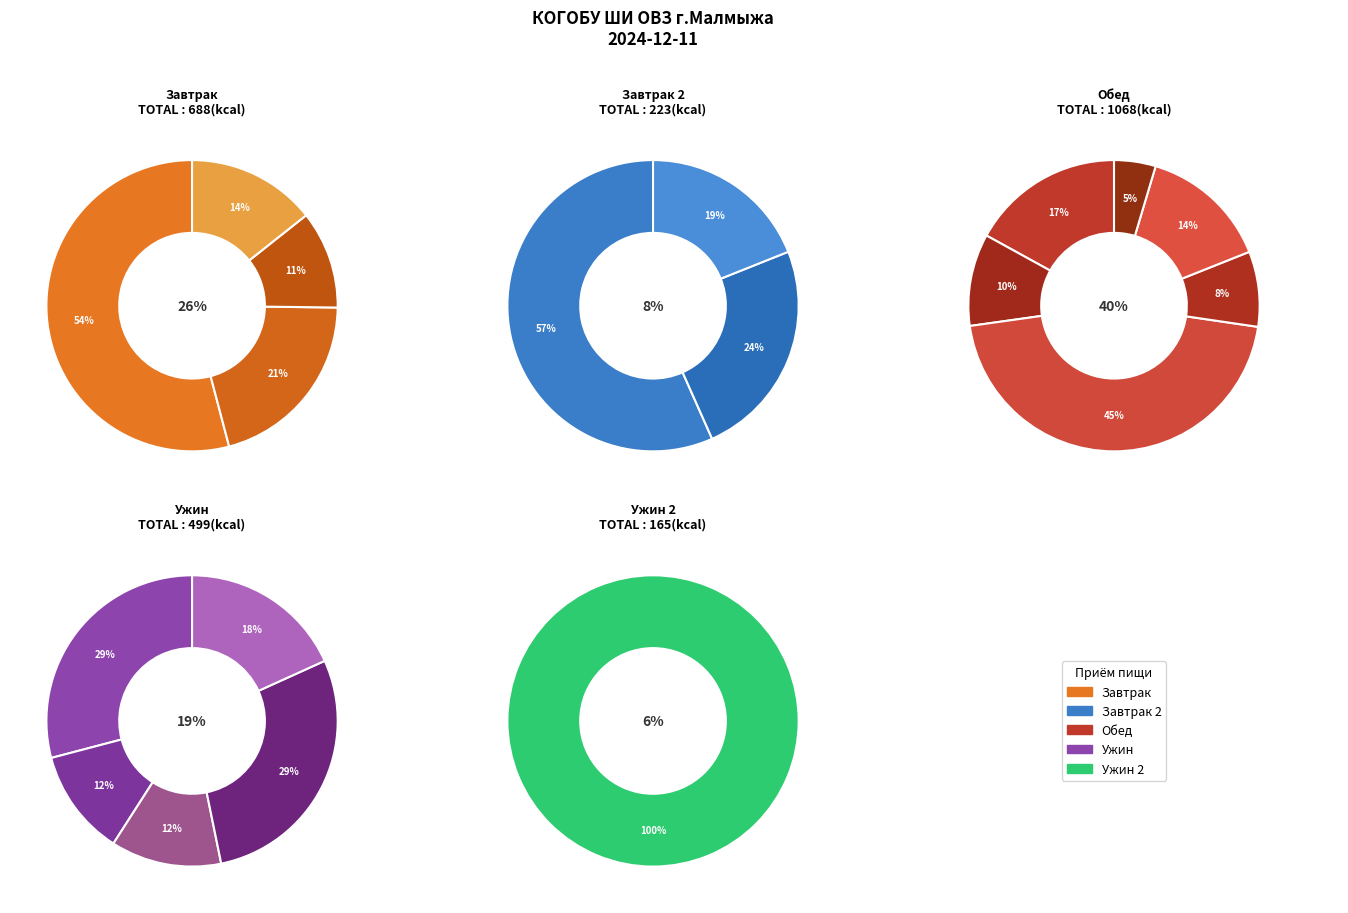

Does any single category account for the majority?

No